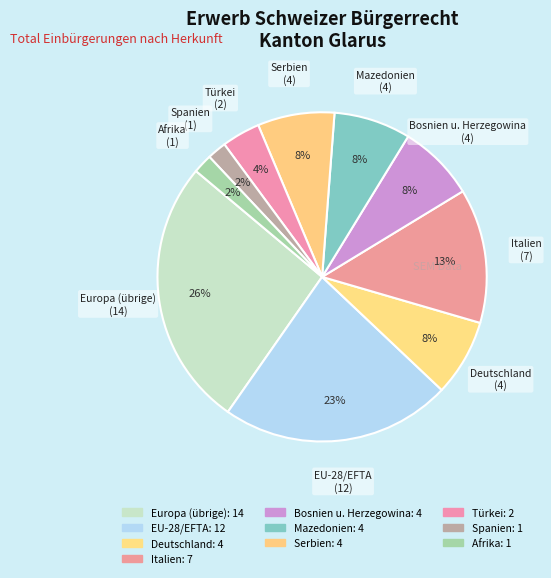

How many segments does this pie chart have?

10